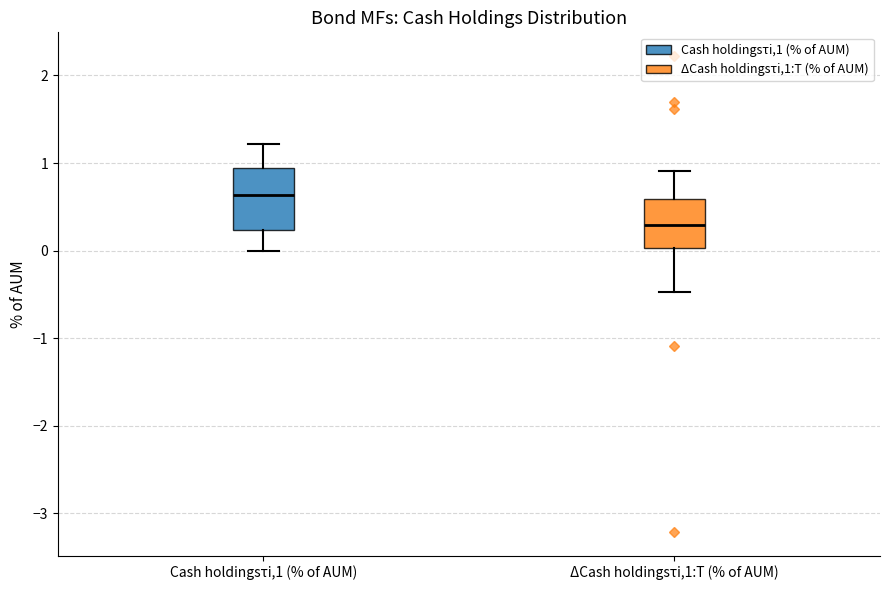

Which box's median line is the highest?

Cash holdingsτi,1 (% of AUM)